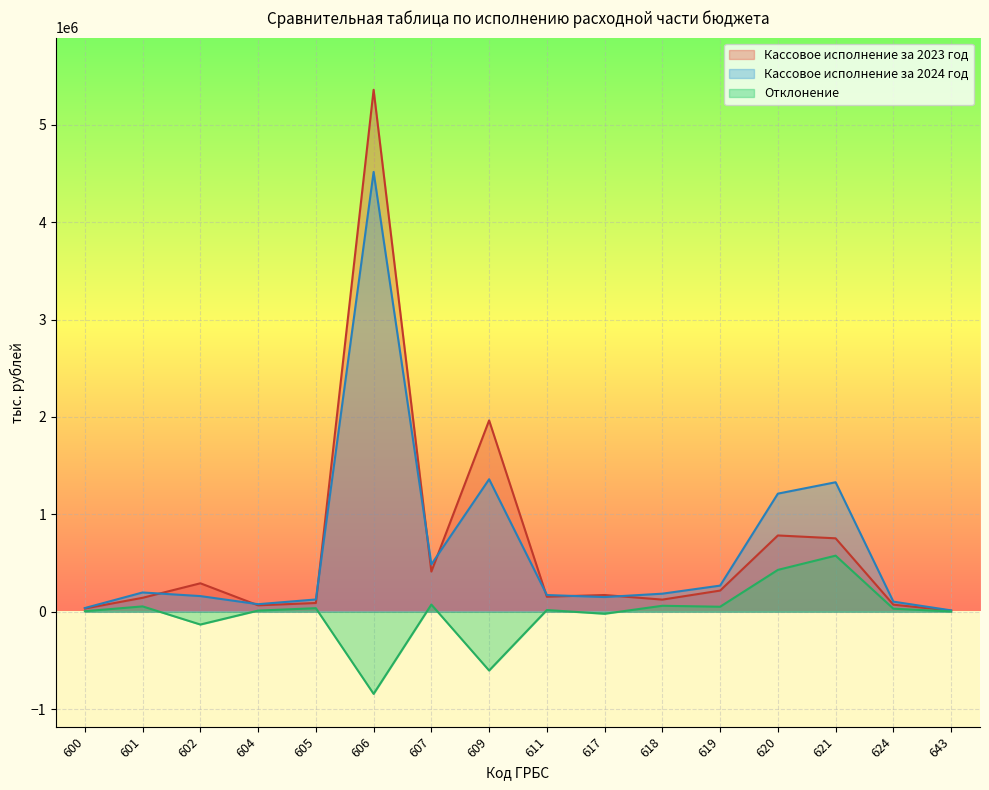

How many data points in Кассовое исполнение за 2023 год are less than 171594?

8